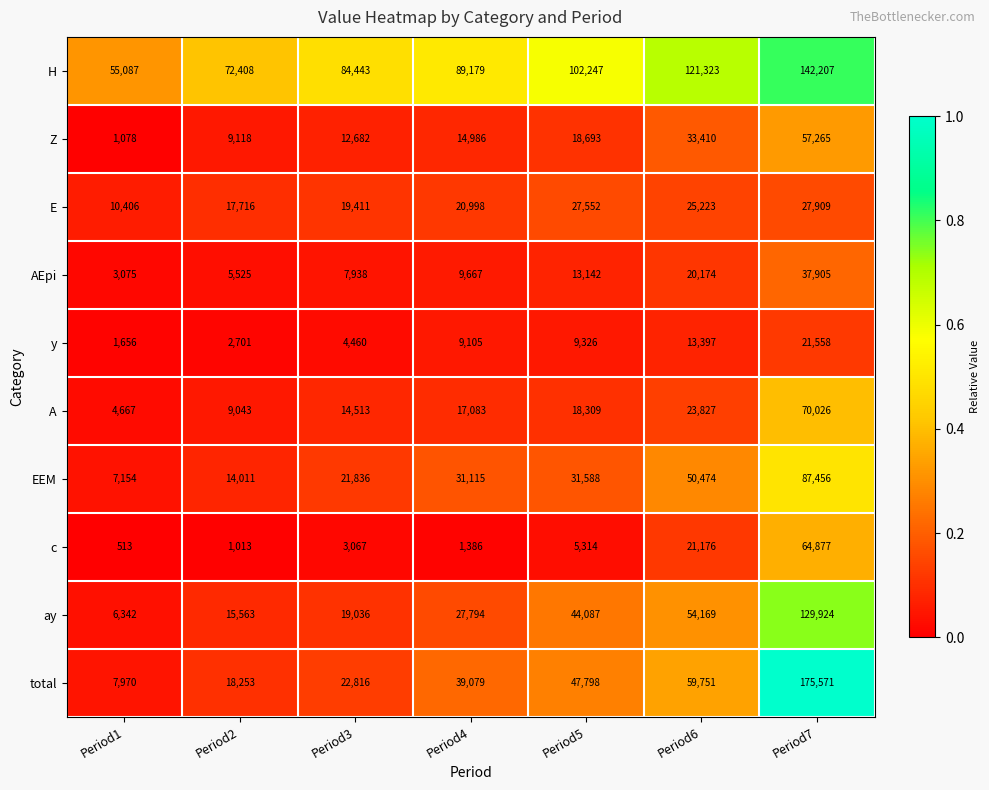

At how many categories does at least one series exceed 39354?

7